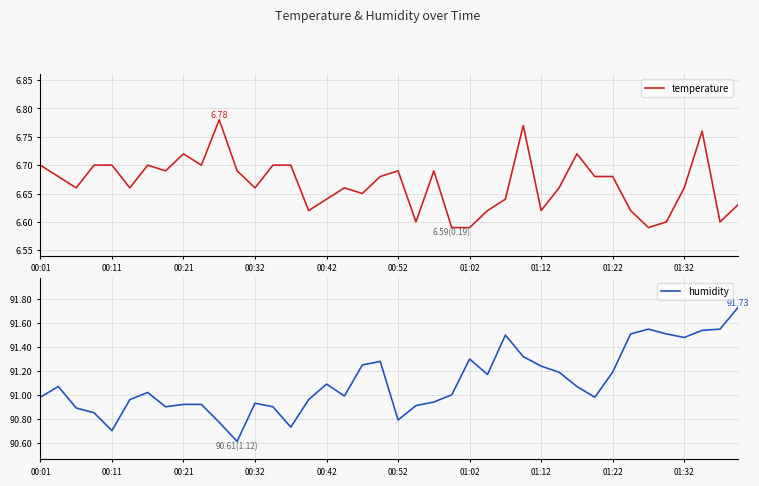

How many values in the humidity series are below 91?

19